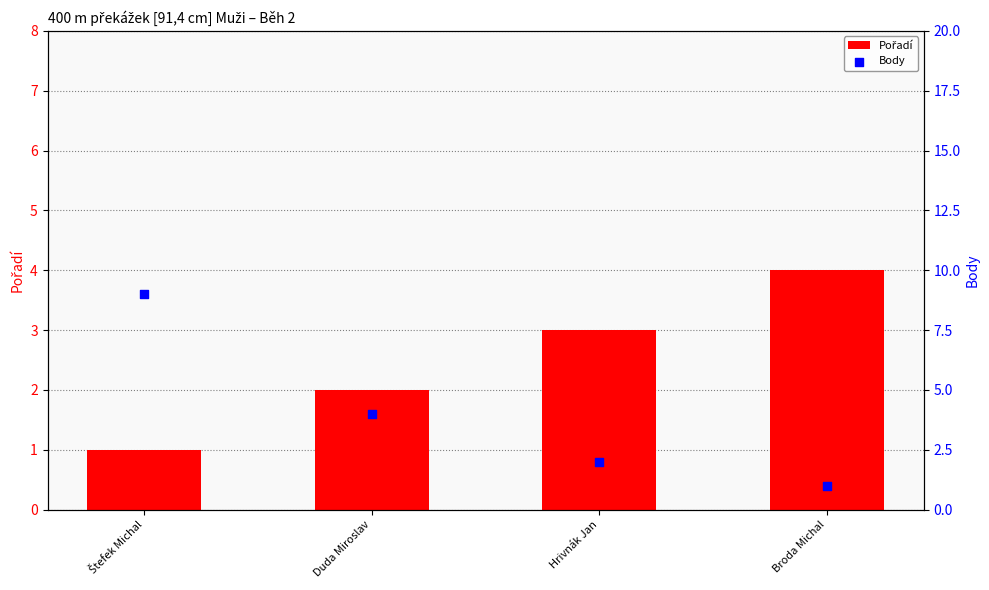

Which series contains the highest Y value?

Body